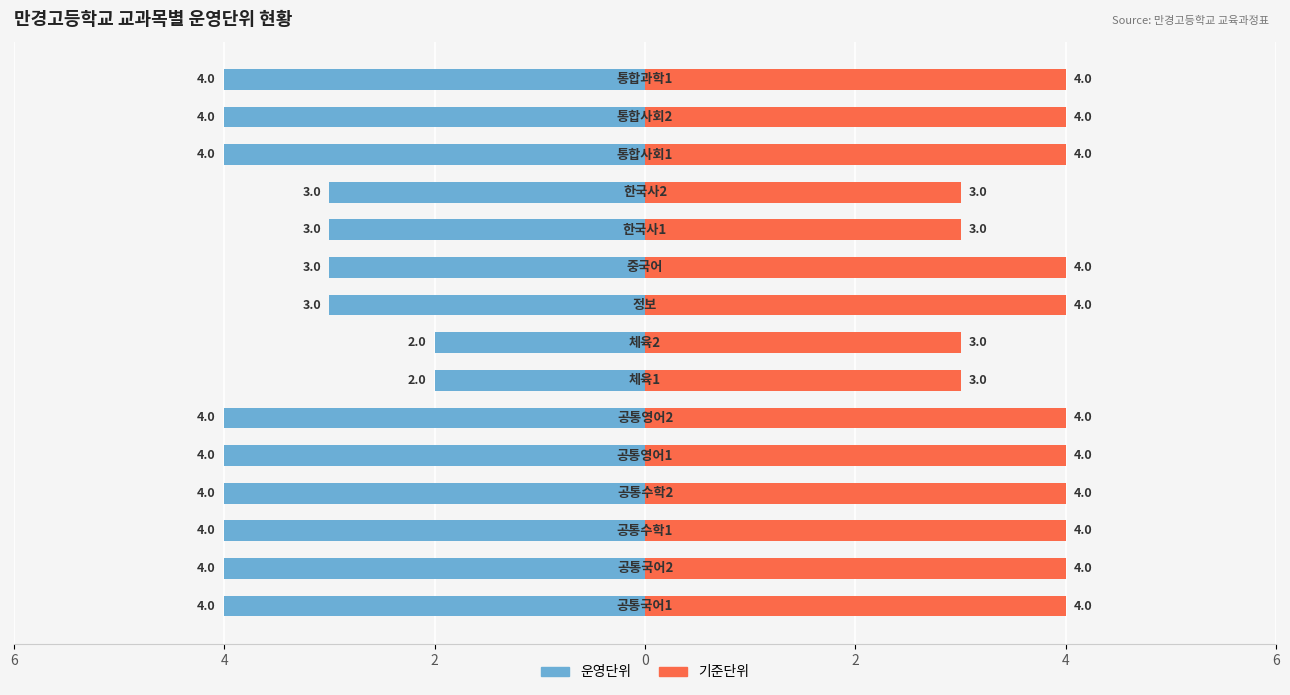

Reading left to right, list all the values displayed in this chart.

운영단위: -4	-4	-4	-4	-4	-4	-2	-2	-3	-3	-3	-3	-4	-4	-4
기준단위: 4	4	4	4	4	4	3	3	4	4	3	3	4	4	4